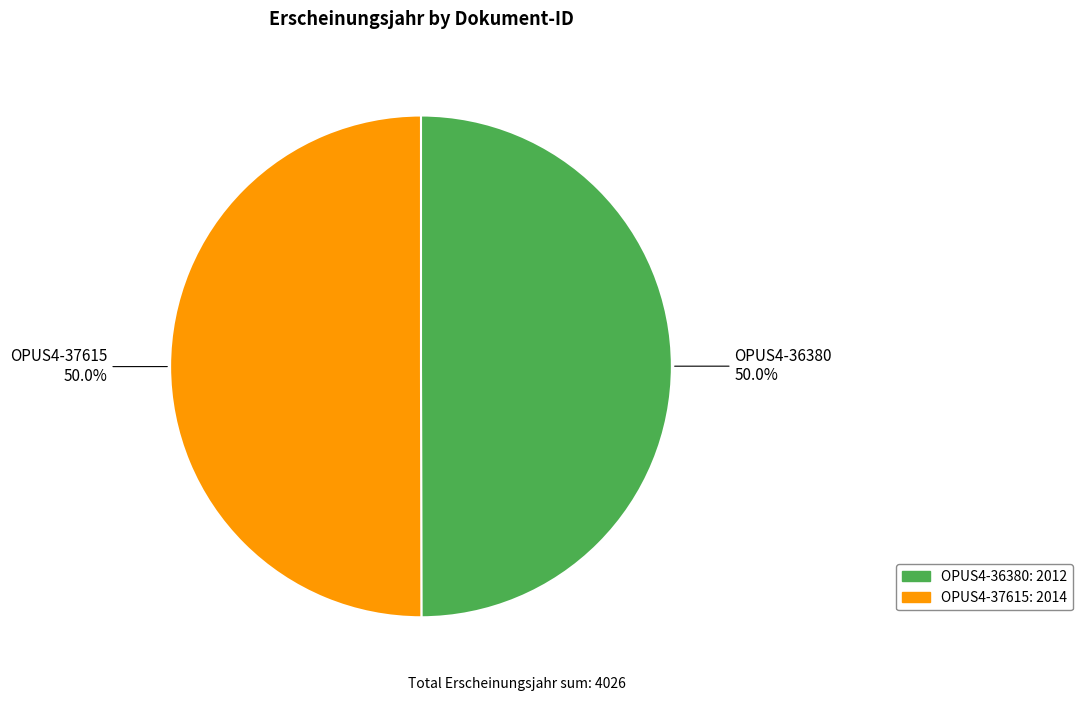

What percentage do OPUS4-37615 and OPUS4-36380 together represent?

100.0%